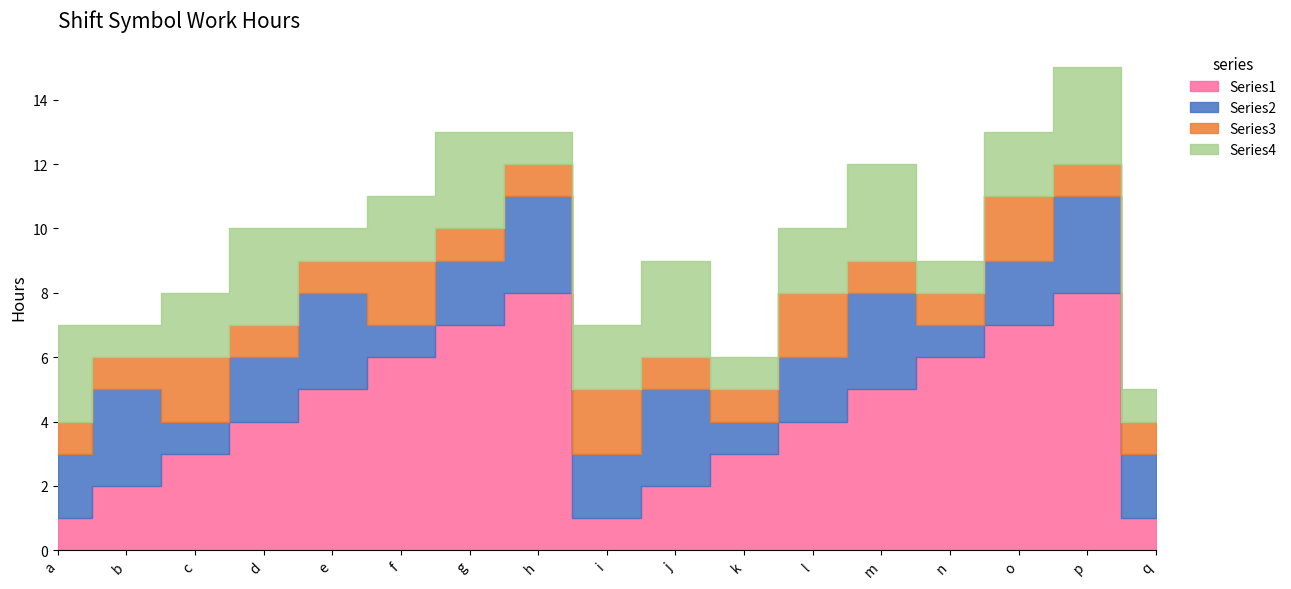

Reading left to right, extract all data points from this chart.

Series1: a=1	b=2	c=3	d=4	e=5	f=6	g=7	h=8	i=1	j=2	k=3	l=4	m=5	n=6	o=7	p=8	q=1
Series2: a=2	b=3	c=1	d=2	e=3	f=1	g=2	h=3	i=2	j=3	k=1	l=2	m=3	n=1	o=2	p=3	q=2
Series3: a=1	b=1	c=2	d=1	e=1	f=2	g=1	h=1	i=2	j=1	k=1	l=2	m=1	n=1	o=2	p=1	q=1
Series4: a=3	b=1	c=2	d=3	e=1	f=2	g=3	h=1	i=2	j=3	k=1	l=2	m=3	n=1	o=2	p=3	q=1